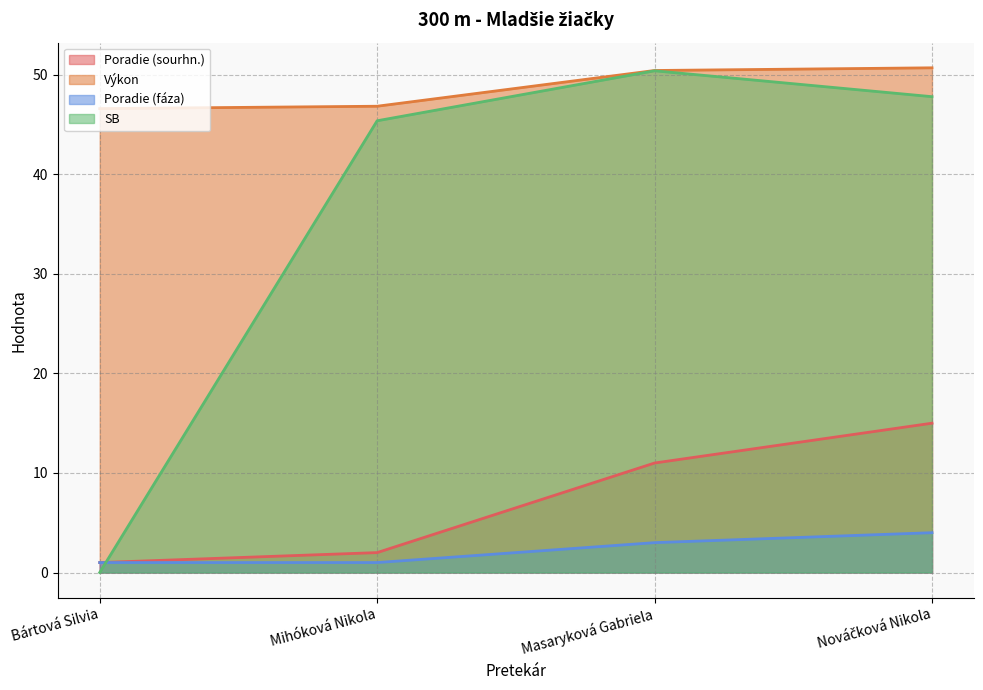

What is the greatest value displayed?

50.7